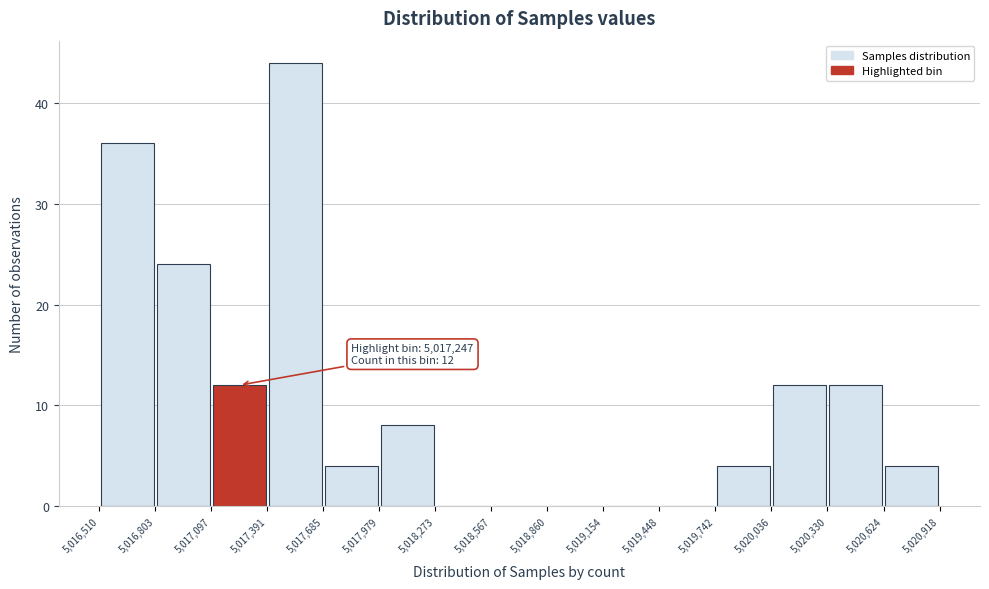

Which range on the x-axis has the tallest bar?

5,017,391 to 5,017,685